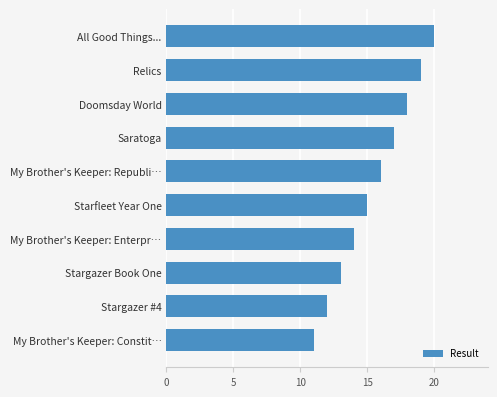

What is the label of the 3rd bar from the bottom?

Stargazer Book One